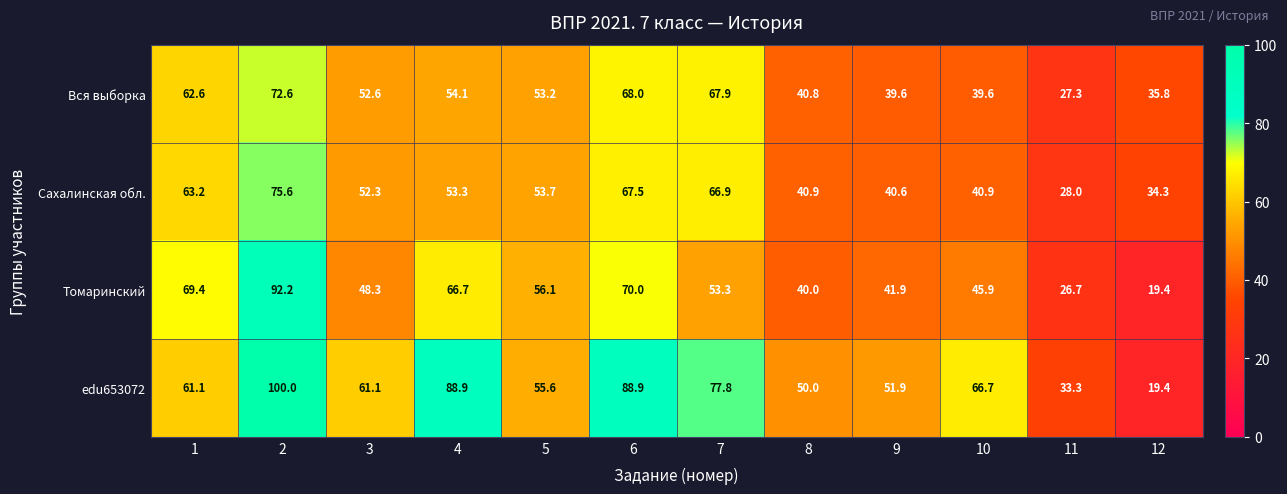

What is the approximate value of Сахалинская обл. at 2?

75.6